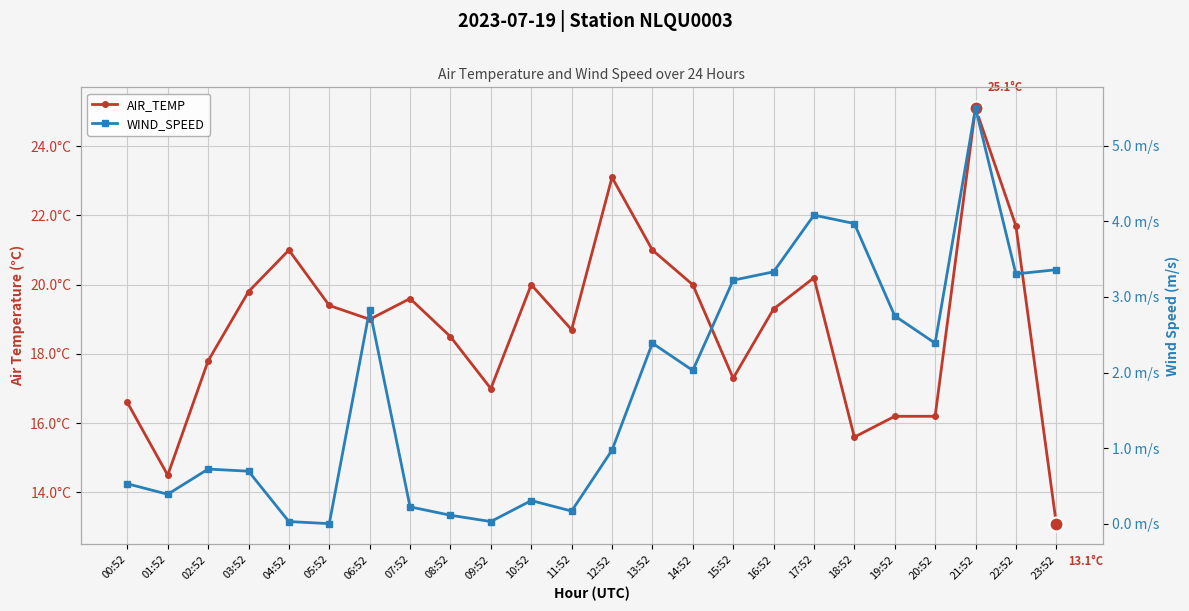

At how many categories does at least one series exceed 1?

24